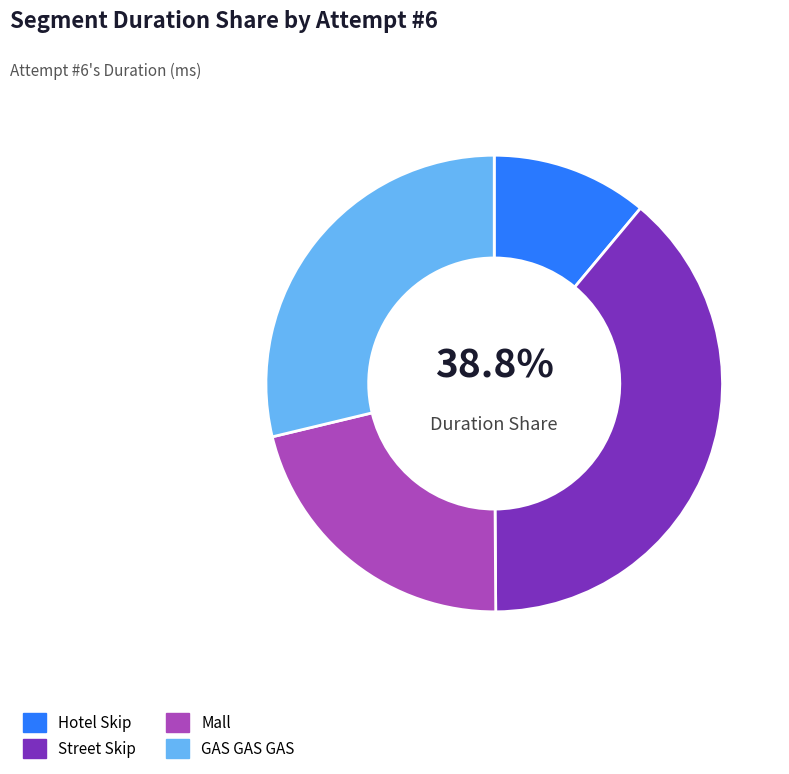

Count the number of slices in the pie.

4